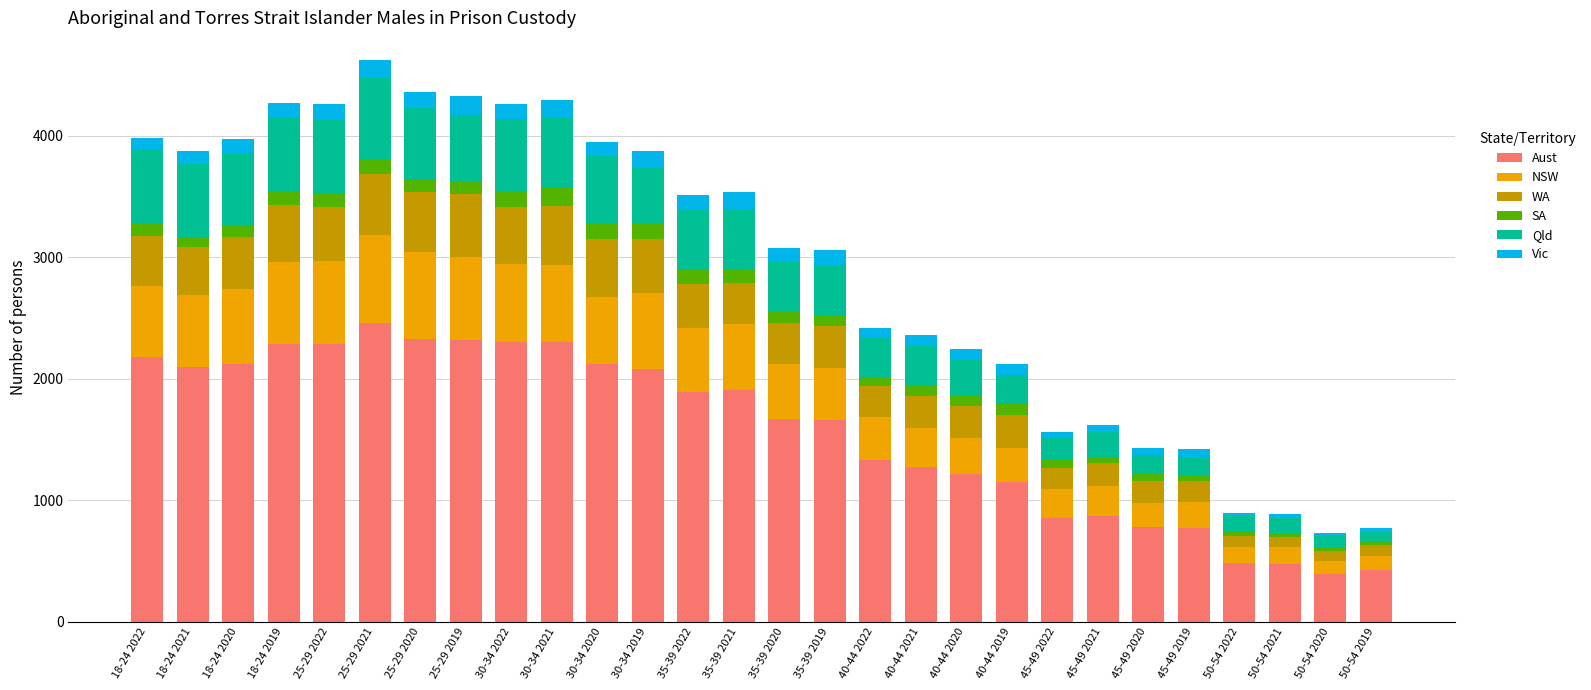

What is the sum of the Aust values at 50-54 2020 and 18-24 2021?

2491